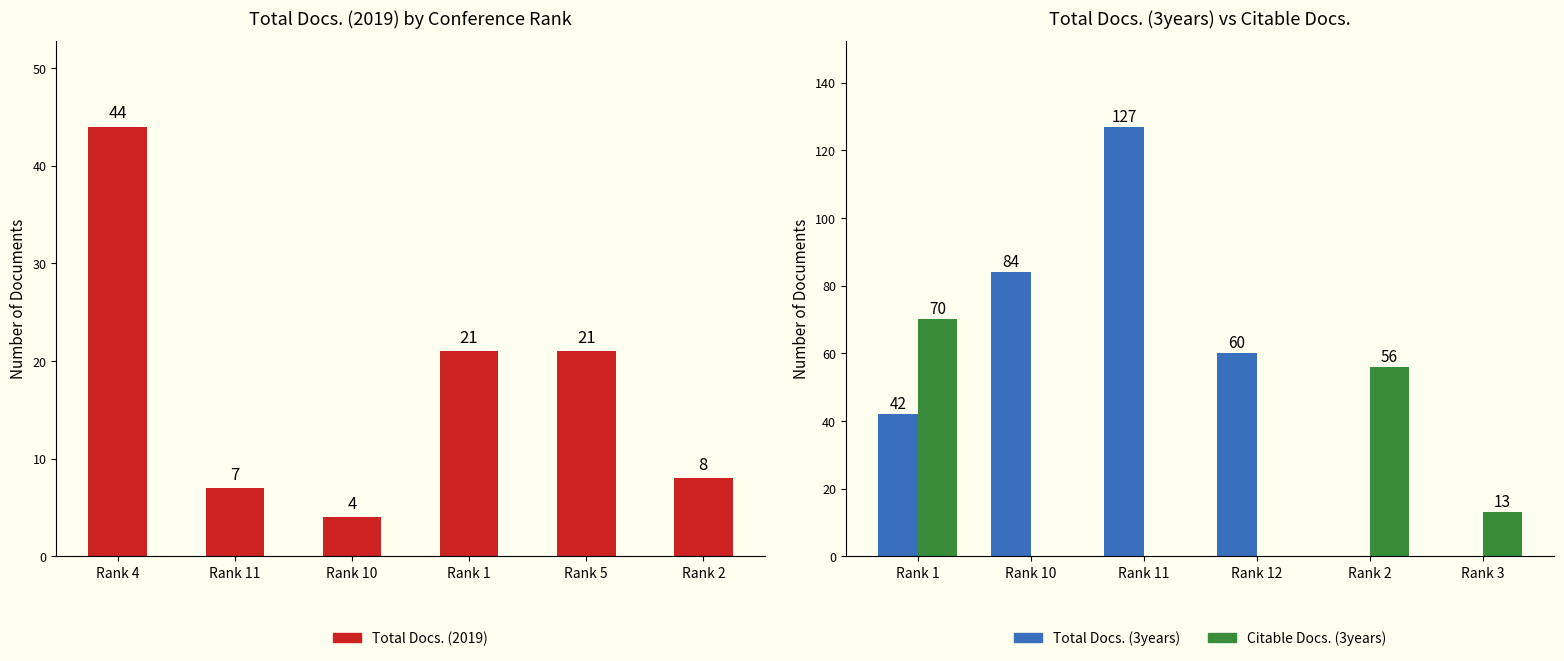

How many data points in Citable Docs. (3years) are less than 13?

3